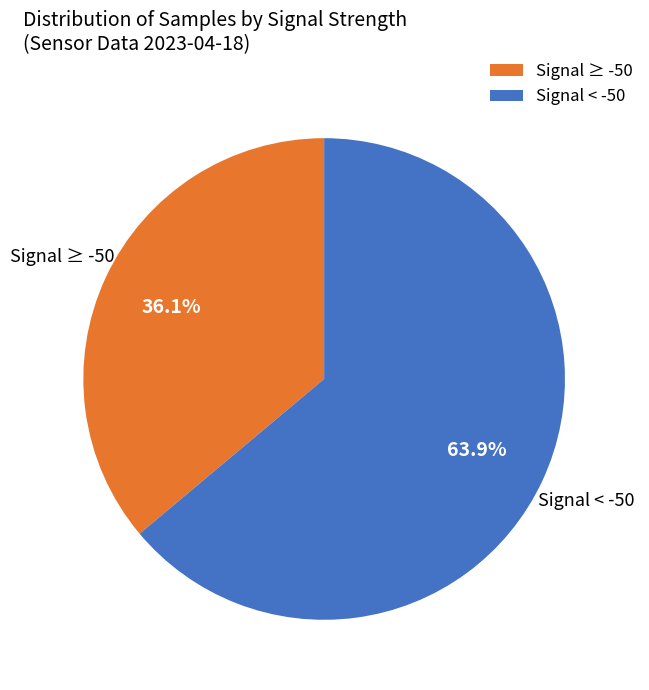

What is the total percentage of Signal < -50 and Signal ≥ -50?

100.0%